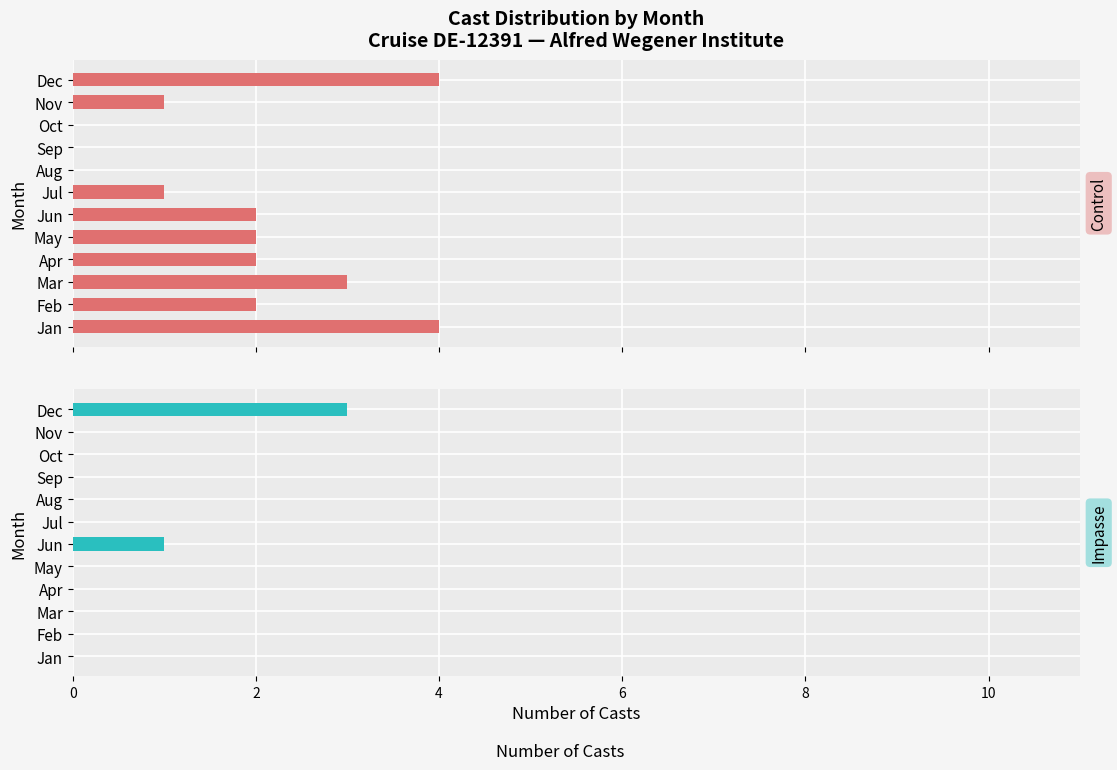

Is the value of Impasse (deep casts) at May greater than the value of Control (shallow casts) at Nov?

No